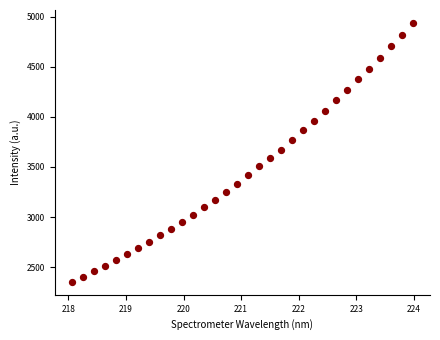

What is the range of X values (max minus min)?

5.9